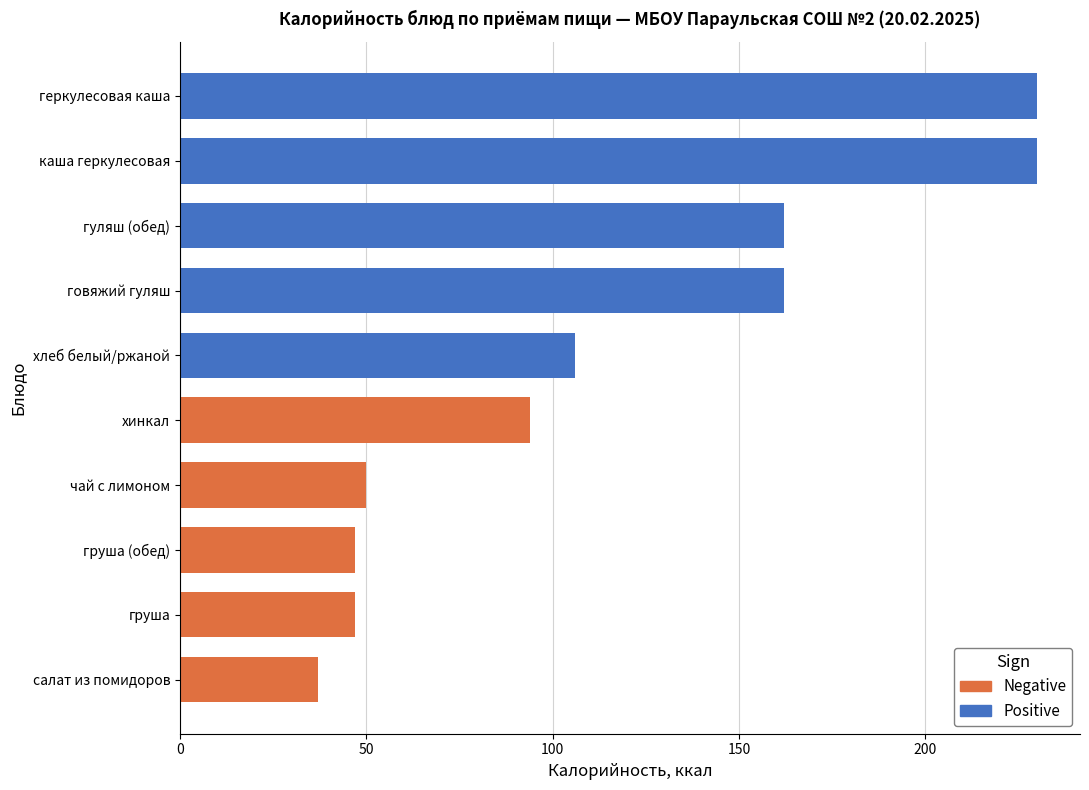

What is the difference between the maximum and minimum values in the Калорийность series?

193.0